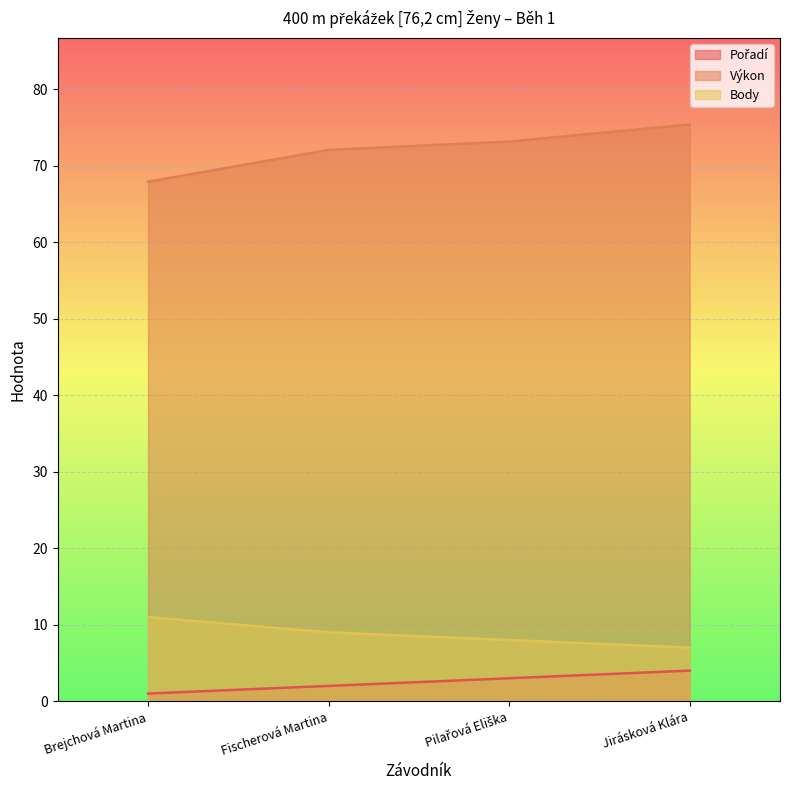

What is the difference between the second highest and second lowest values in the Body series?

1.0